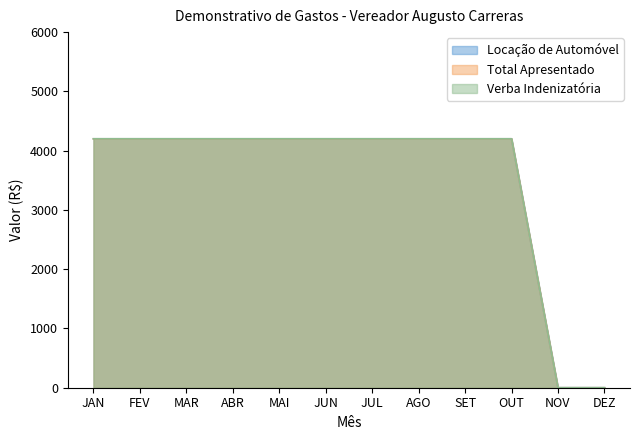

Between SET and DEZ, which series saw the biggest shift?

Locação de Automóvel